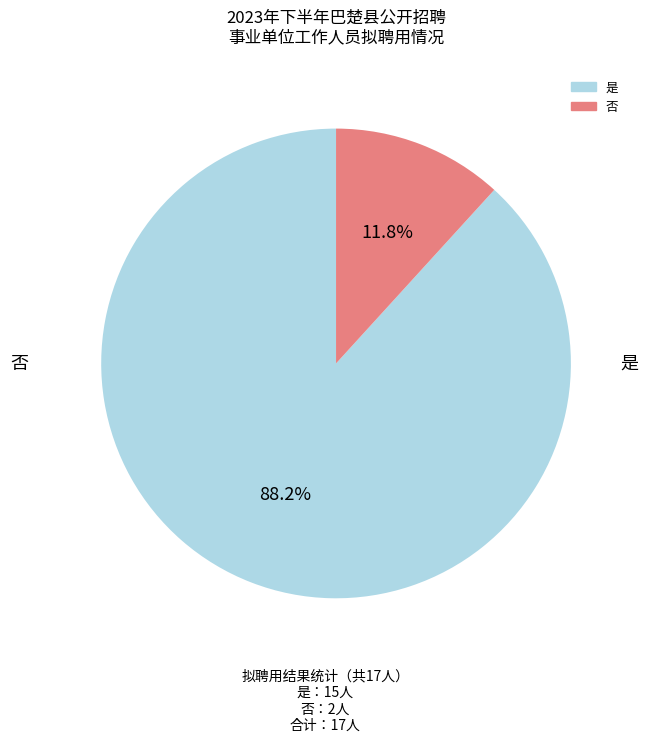

Approximately how many times larger is the value at 否 compared to 是?

0.1